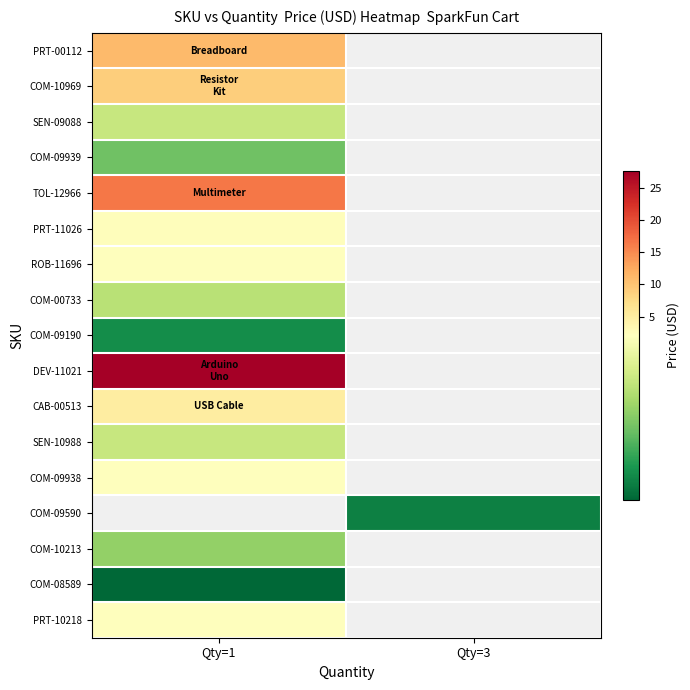

The COM-09939 series shows 1.5 at Qty=1. True or false?

False